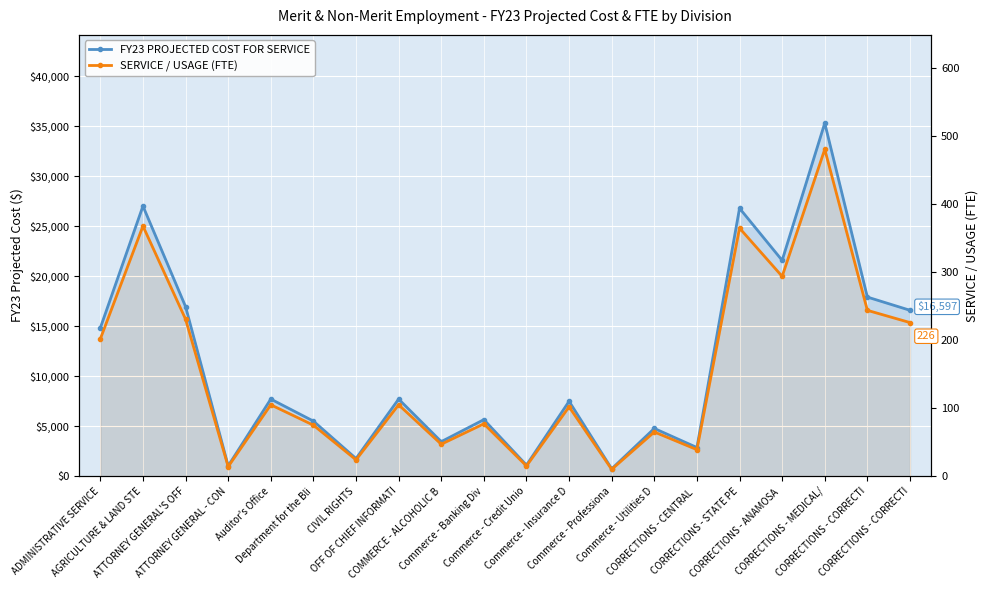

What is the difference between the second highest and minimum values in the SERVICE / USAGE (FTE) series?

358.0